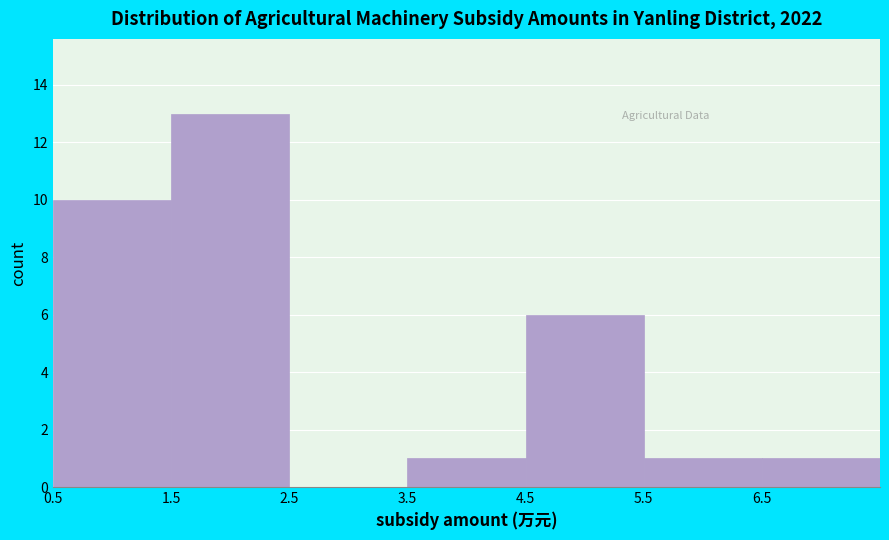

Reading left to right, list every bar in this chart as the range it spans on the x-axis followed by its height. The values are not printed on the chart, so give them approximately, as read against the axis.

0.5 to 1.5: 10
1.5 to 2.5: 13
2.5 to 3.5: 0
3.5 to 4.5: 1
4.5 to 5.5: 6
5.5 to 6.5: 1
6.5 to 7.5: 1